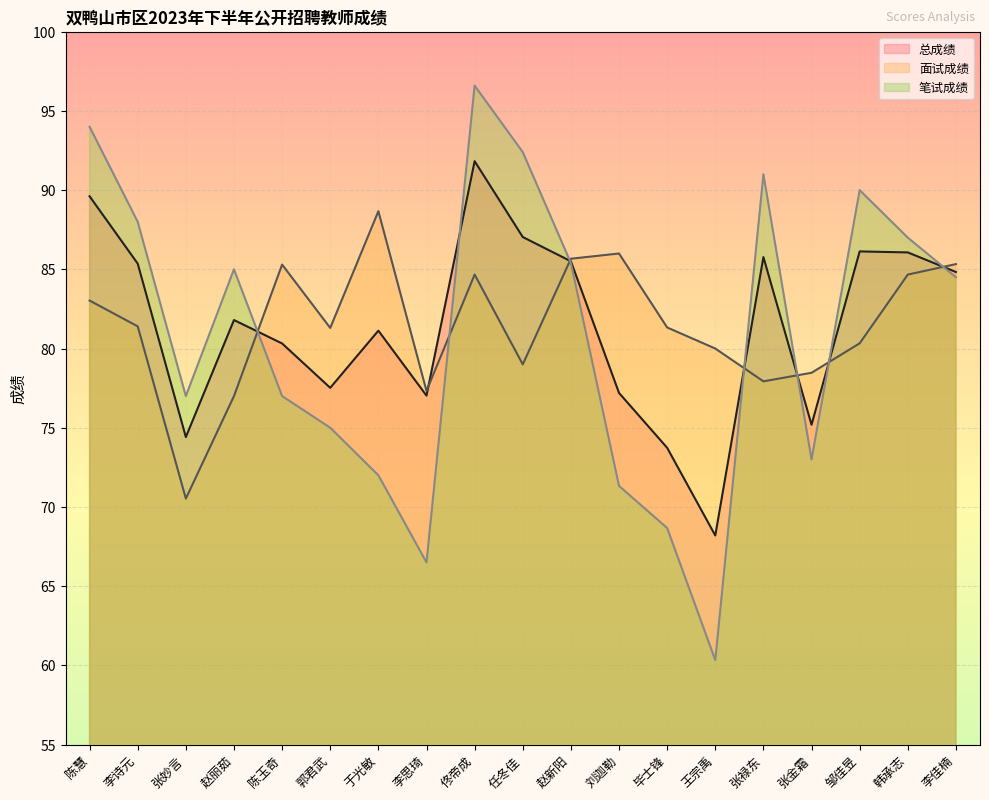

What is the value of the 总成绩 point at the 18th from the left?

86.1